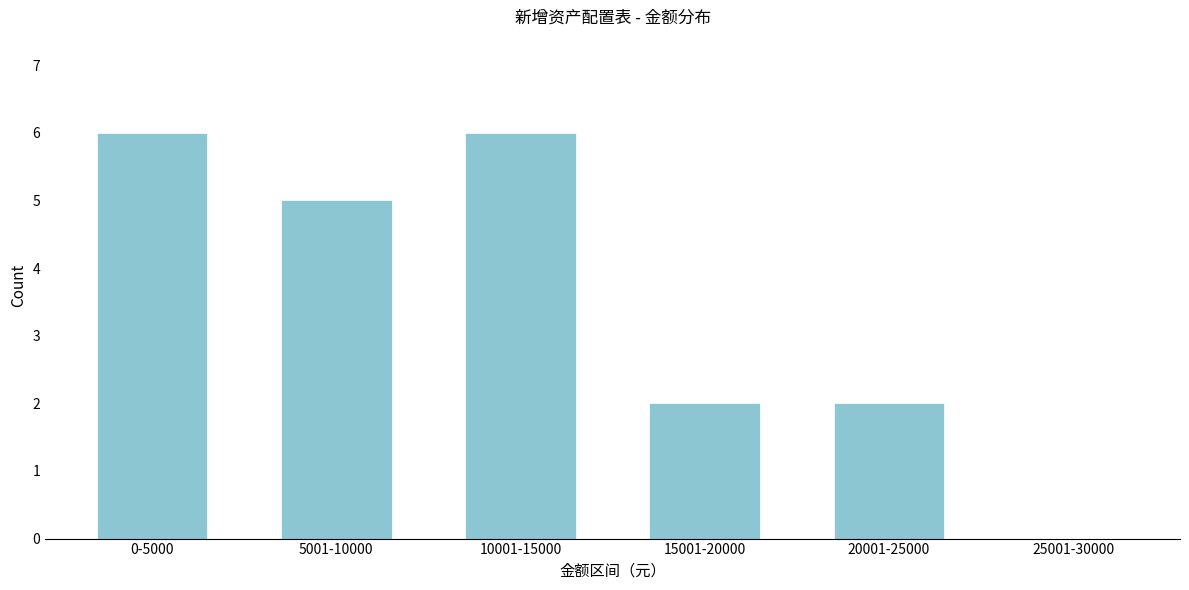

Reading left to right, what are all the values shown in this chart?

0-5000=6	5001-10000=5	10001-15000=6	15001-20000=2	20001-25000=2	25001-30000=0